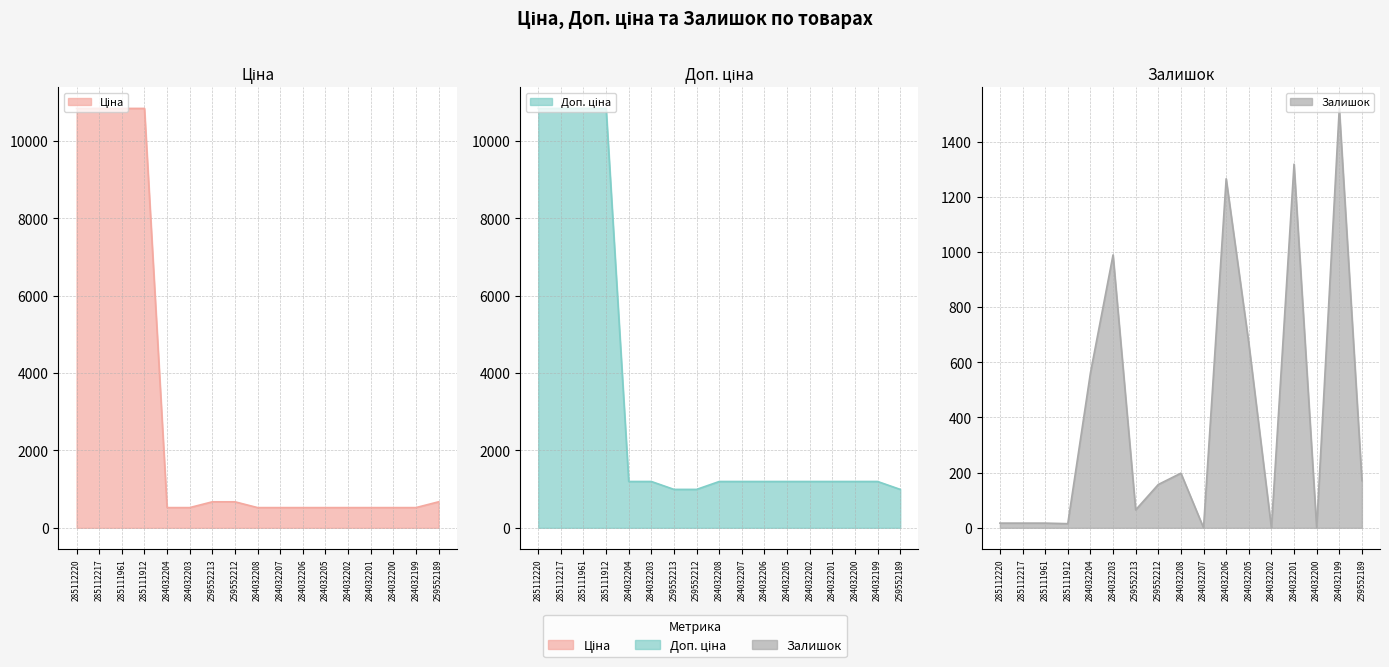

True or false: Доп. ціна has a value of 1197.0 at 284032203.

True